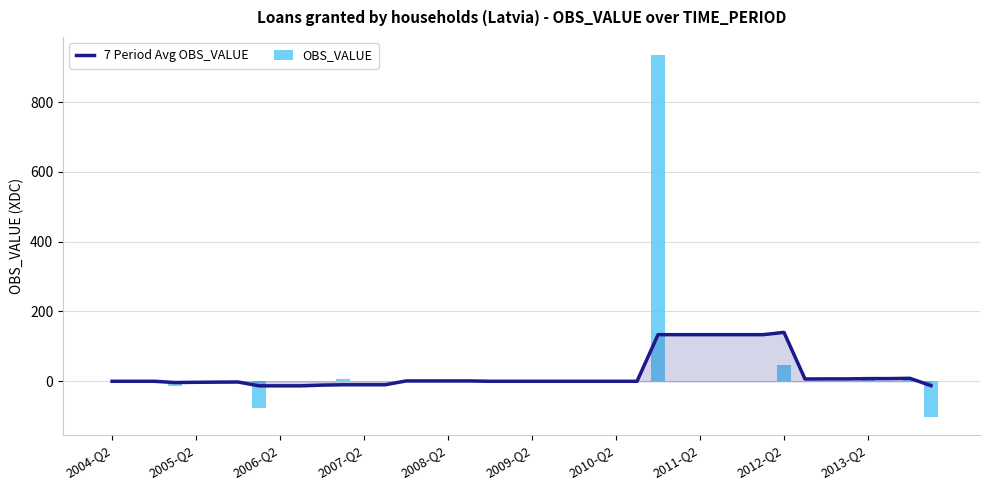

Which series has the largest total across all categories?

7 Period Avg OBS_VALUE